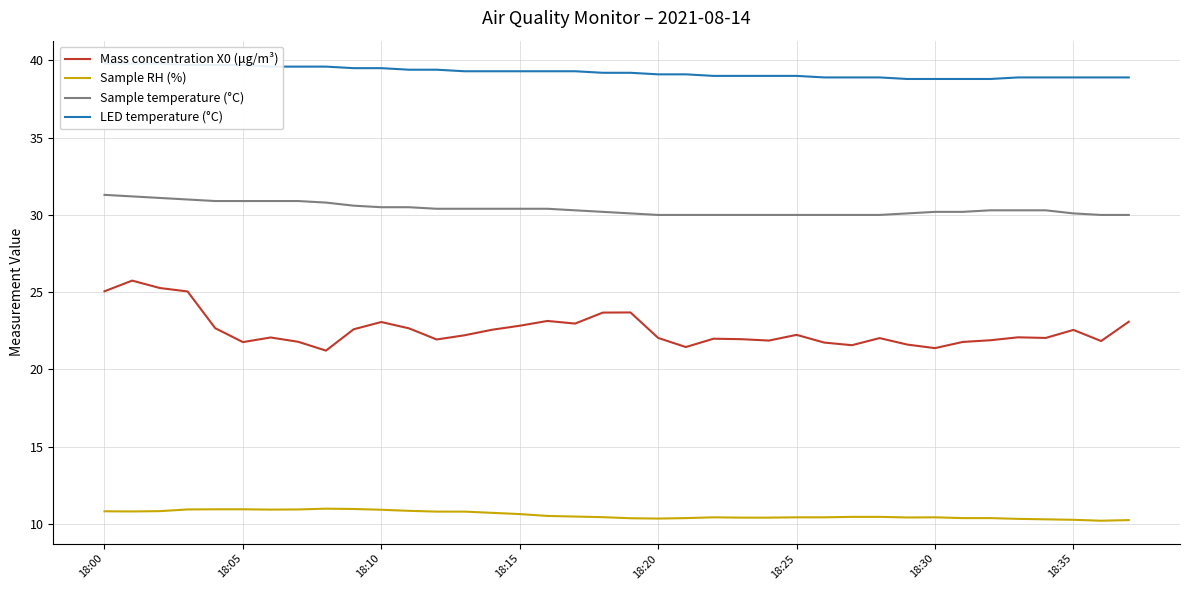

What is the value of the Mass concentration X0 (μg/m³) point at the 4th from the left?

25.1